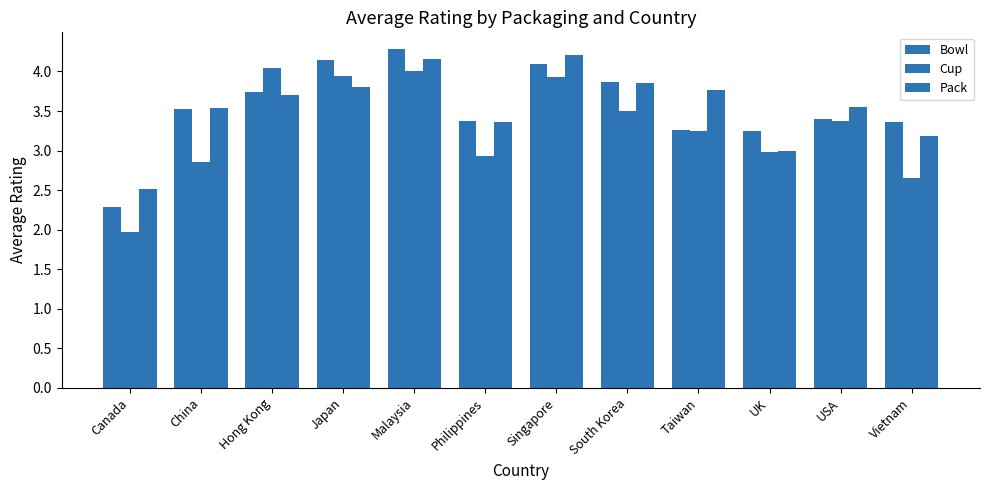

How many categories are shown in the chart?

12